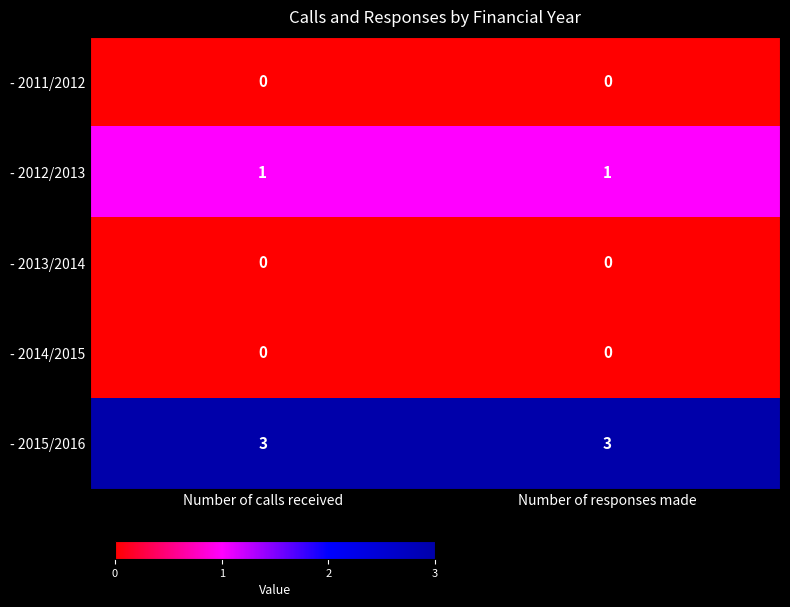

What is the approximate value of - 2015/2016 at Number of responses made?

3